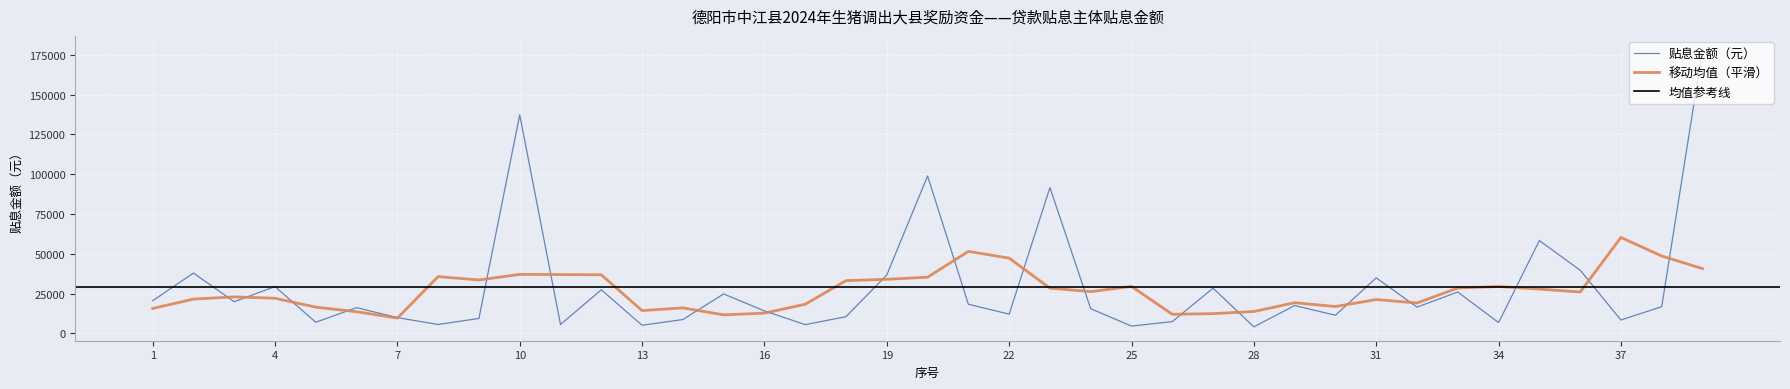

What is the value of the 20th point from the left?

98900